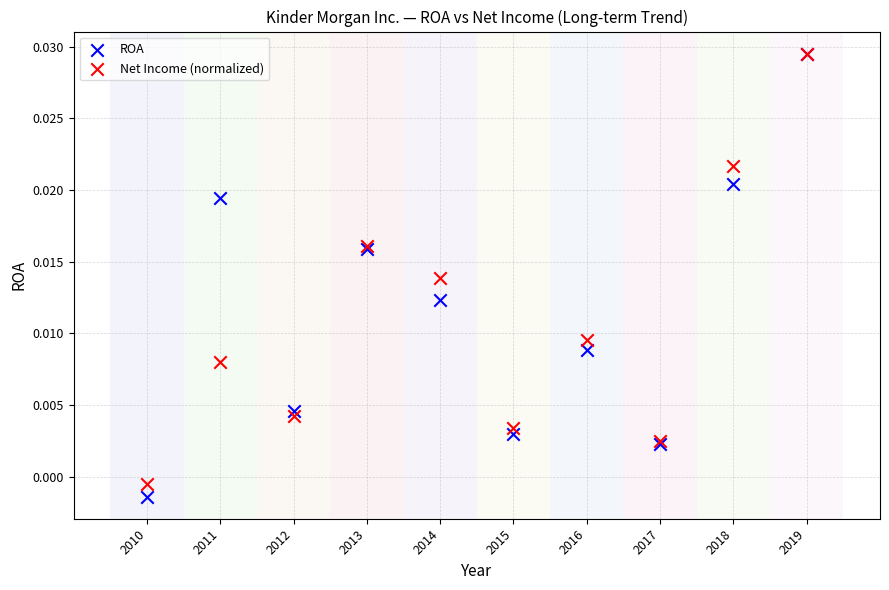

What are all the series names shown in the legend?

ROA, Net Income (normalized)